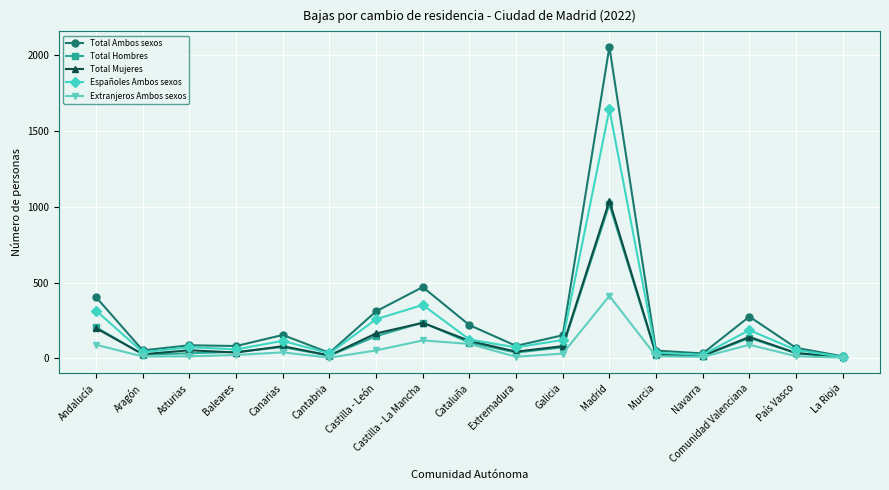

What is the label of the 9th point from the right?

Cataluña